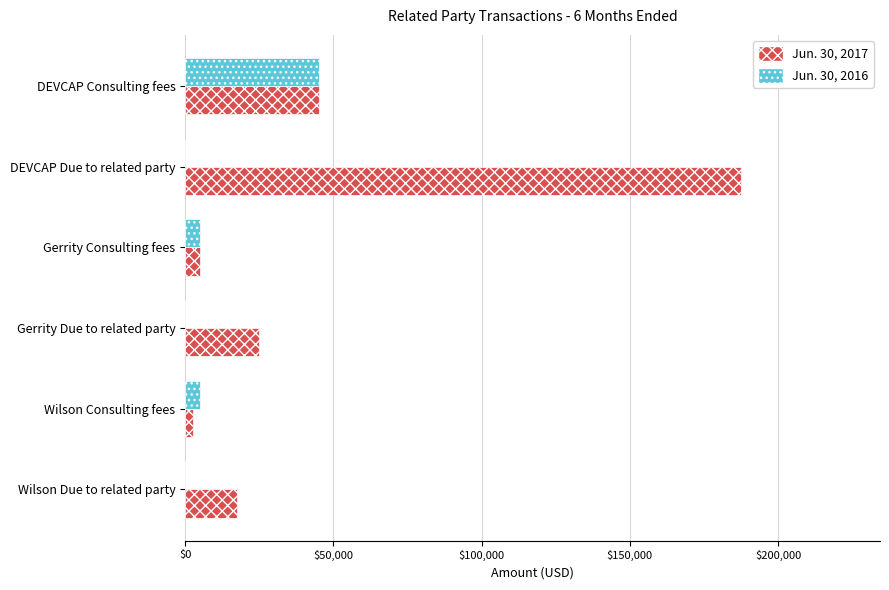

What are all the series names shown in the legend?

Jun. 30, 2017, Jun. 30, 2016